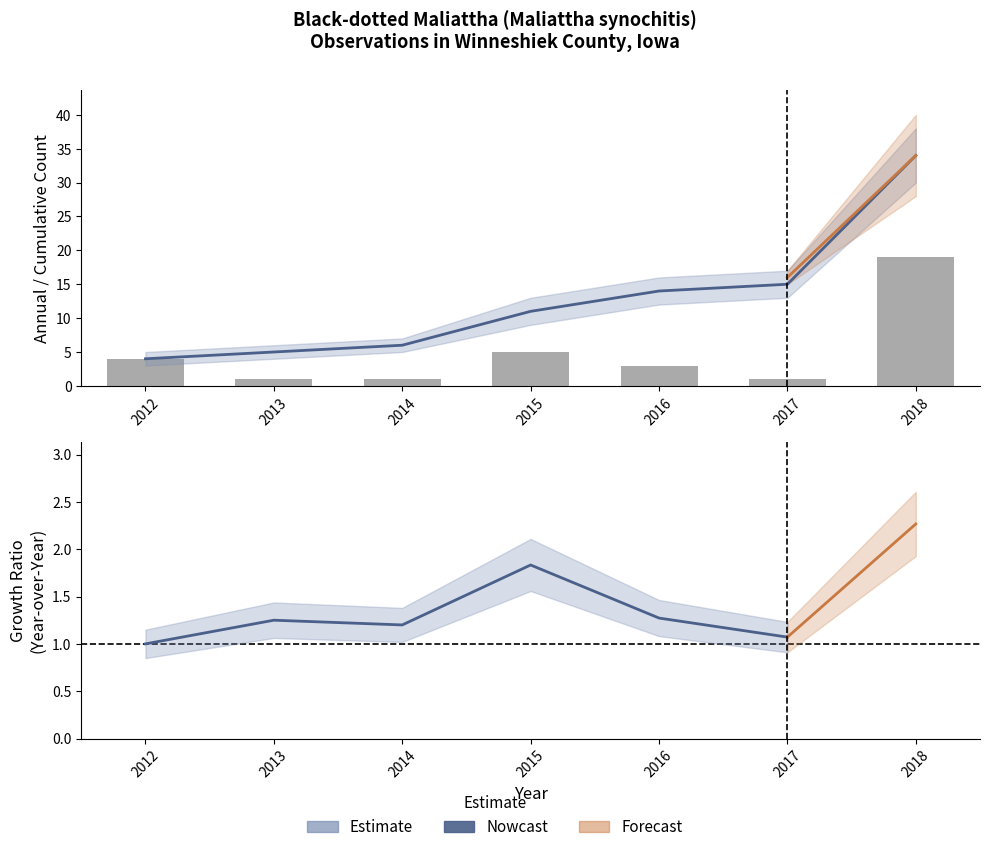

Where does the data first go above 3?

2012